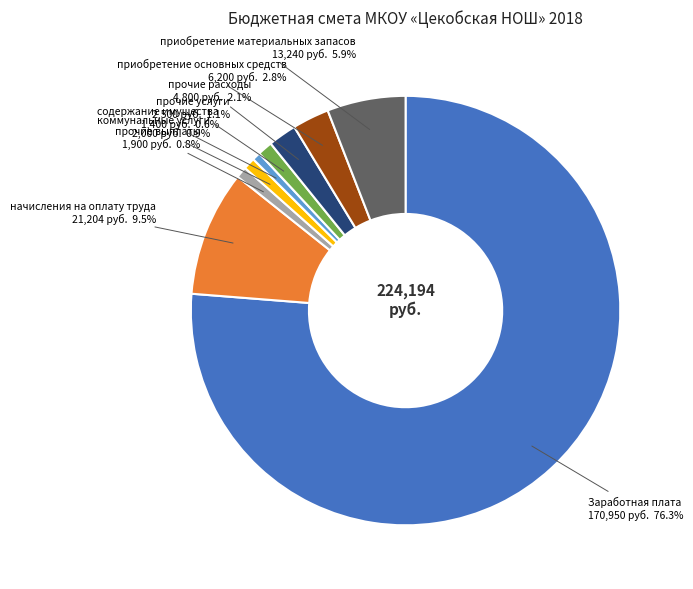

What percentage do содержание имущества and Заработная плата together represent?

76.9%